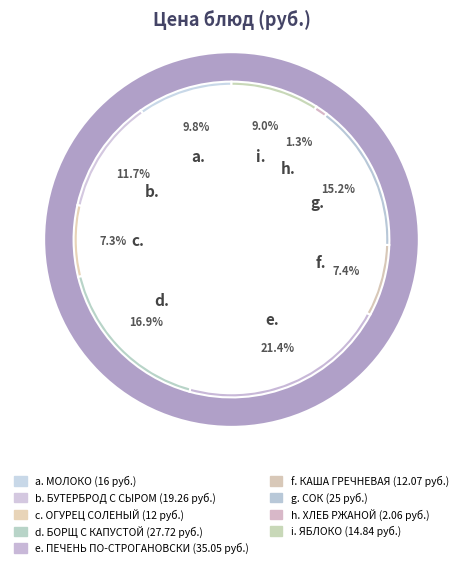

The МОЛОКО slice represents 3% of the pie. True or false?

False